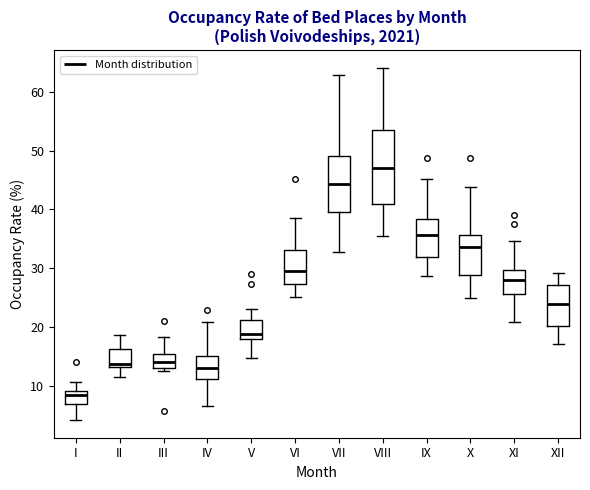

Which box's median line is the lowest?

I